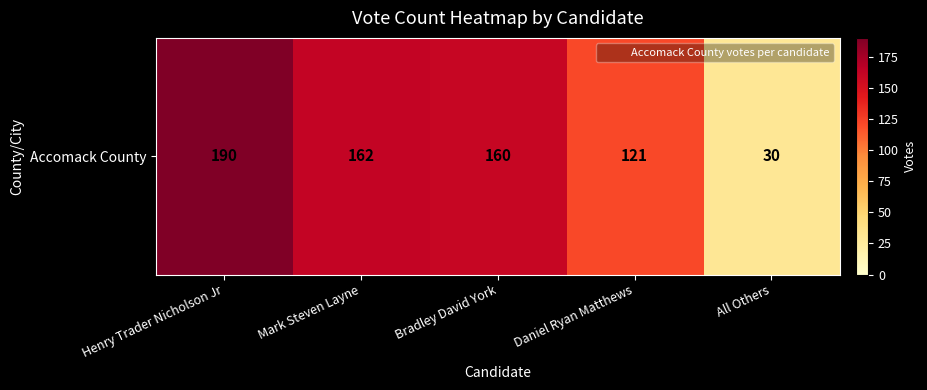

What is the difference between the maximum and minimum values?

160